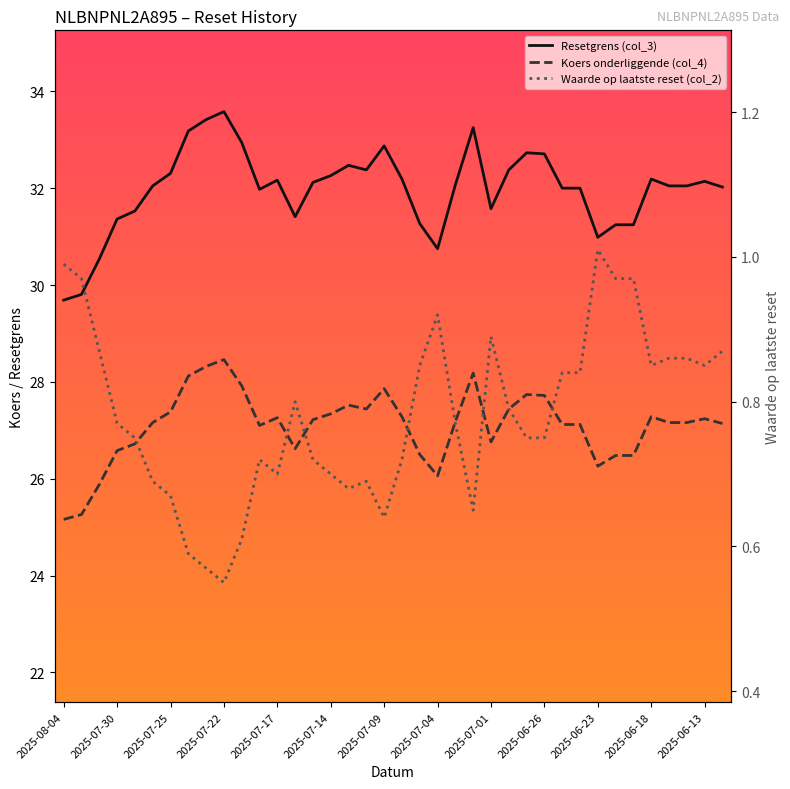

Rank the series at 2025-07-25 from highest to lowest value.

Resetgrens (col_3), Koers onderliggende (col_4), Waarde op laatste reset (col_2)